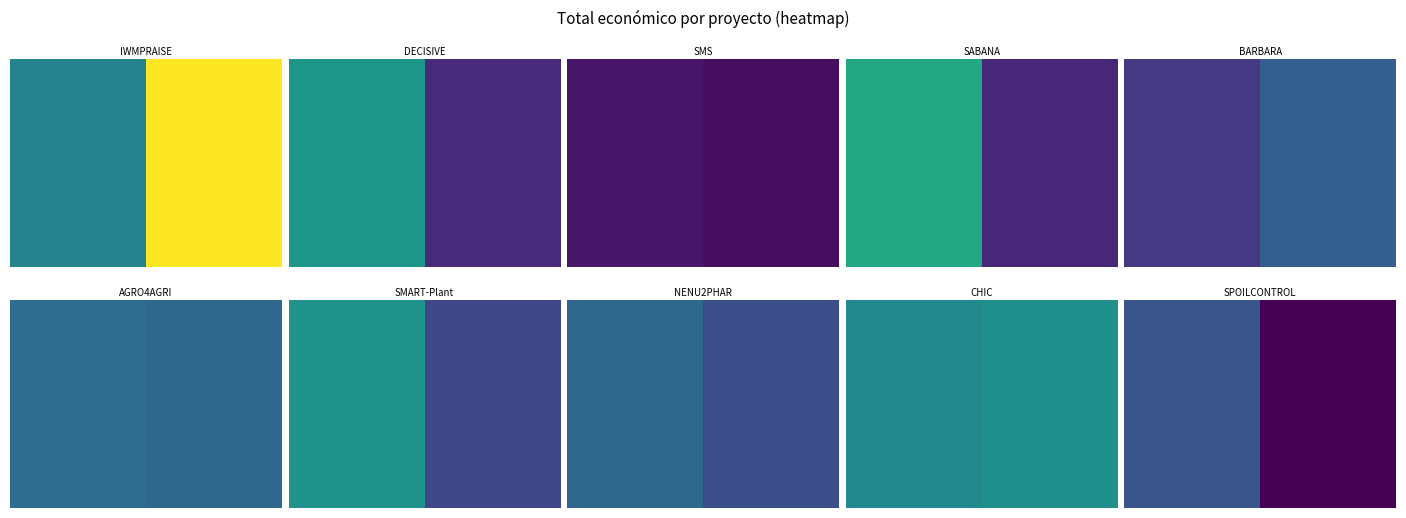

What value does the data have at 1, to the nearest 100?

211800